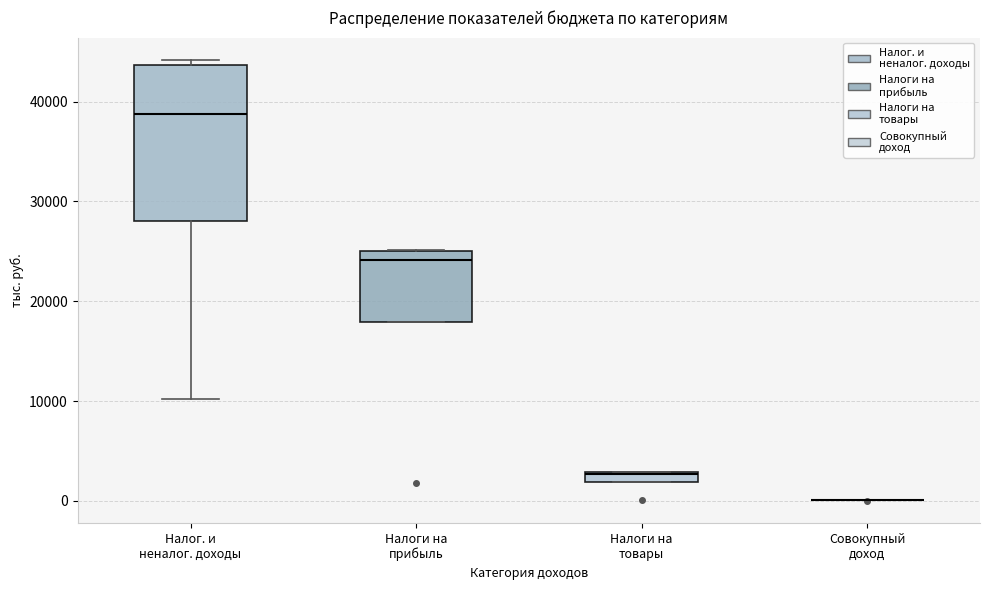

Where is the upper edge of the box for Налоги на товары on the y-axis? The values are not printed on the chart, so give them approximately, as read against the axis.

3000